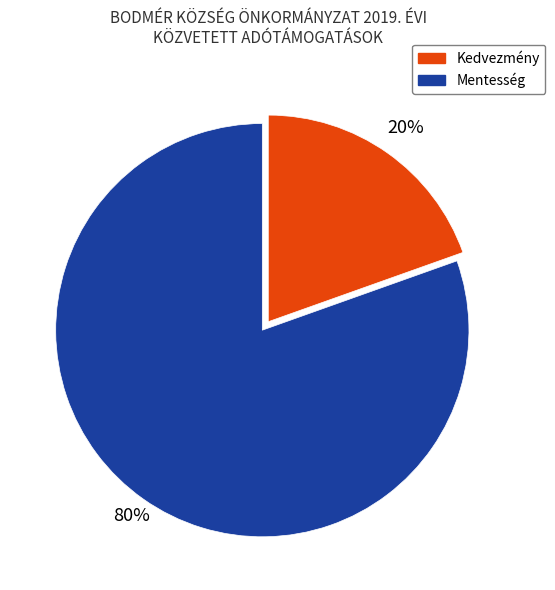

Which category has the biggest portion of the pie?

Mentesség